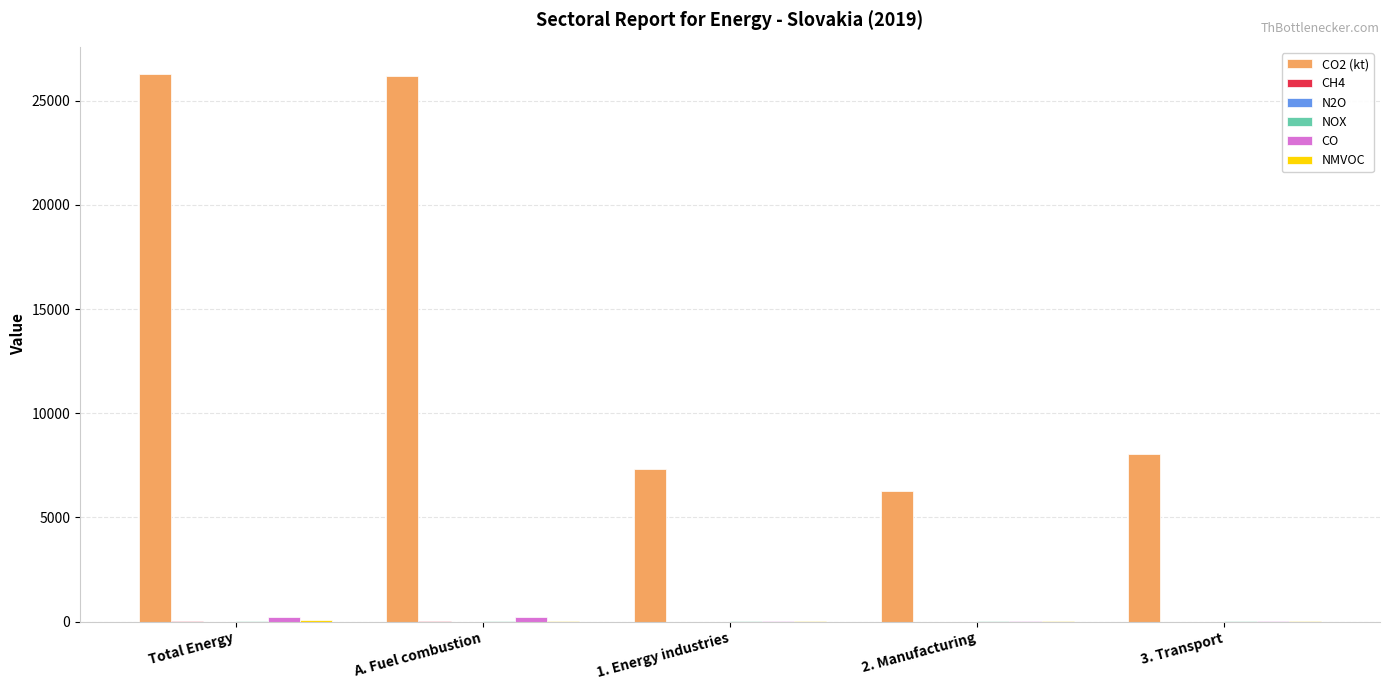

What is the greatest value displayed?

26275.4